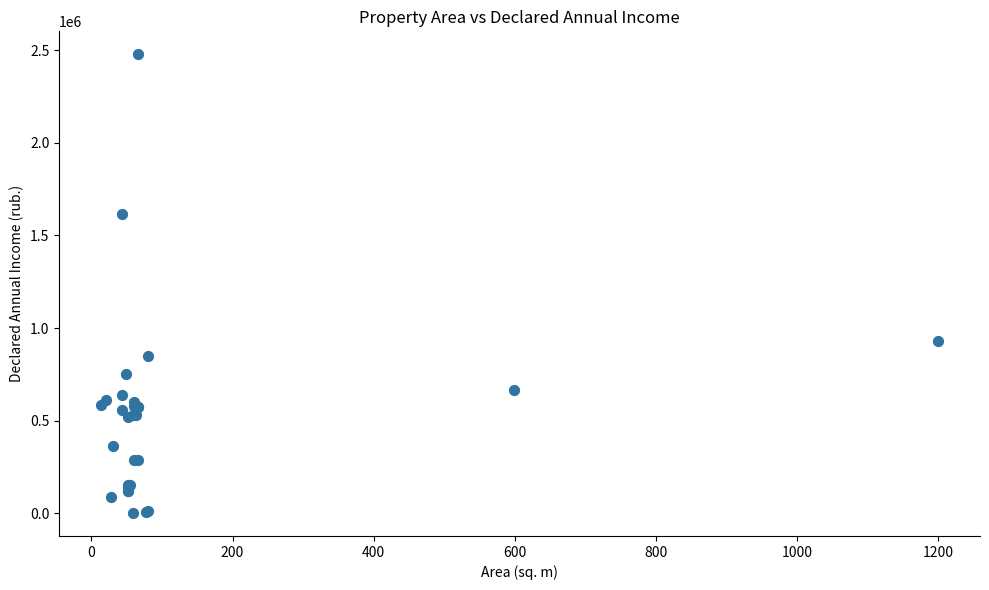

What Y value in the scatter plot is closest to 1239687?

929090.9